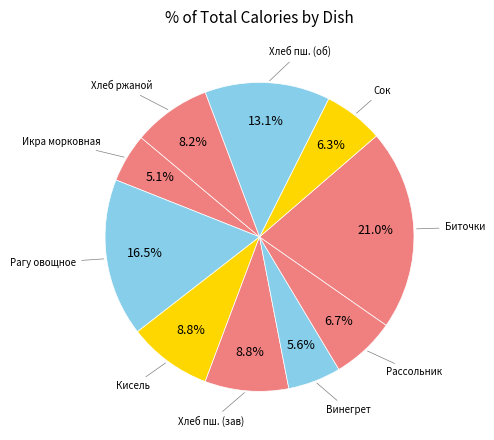

Is there a majority slice in this chart?

No